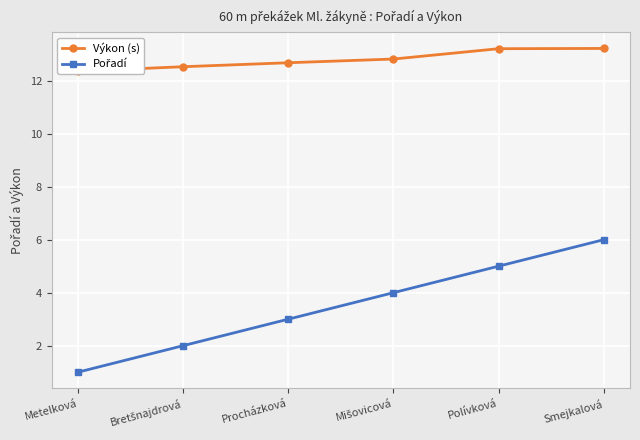

Which has a higher value, Procházková or Bretšnajdrová?

Procházková